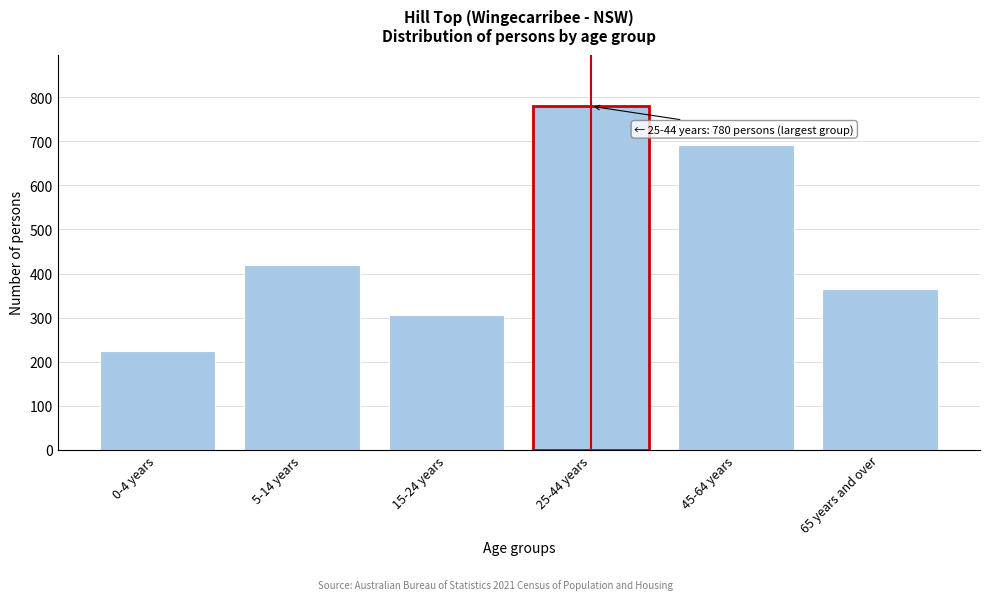

Reading left to right, transcribe all the data shown in this chart.

0-4 years=225	5-14 years=420	15-24 years=306	25-44 years=780	45-64 years=693	65 years and over=365